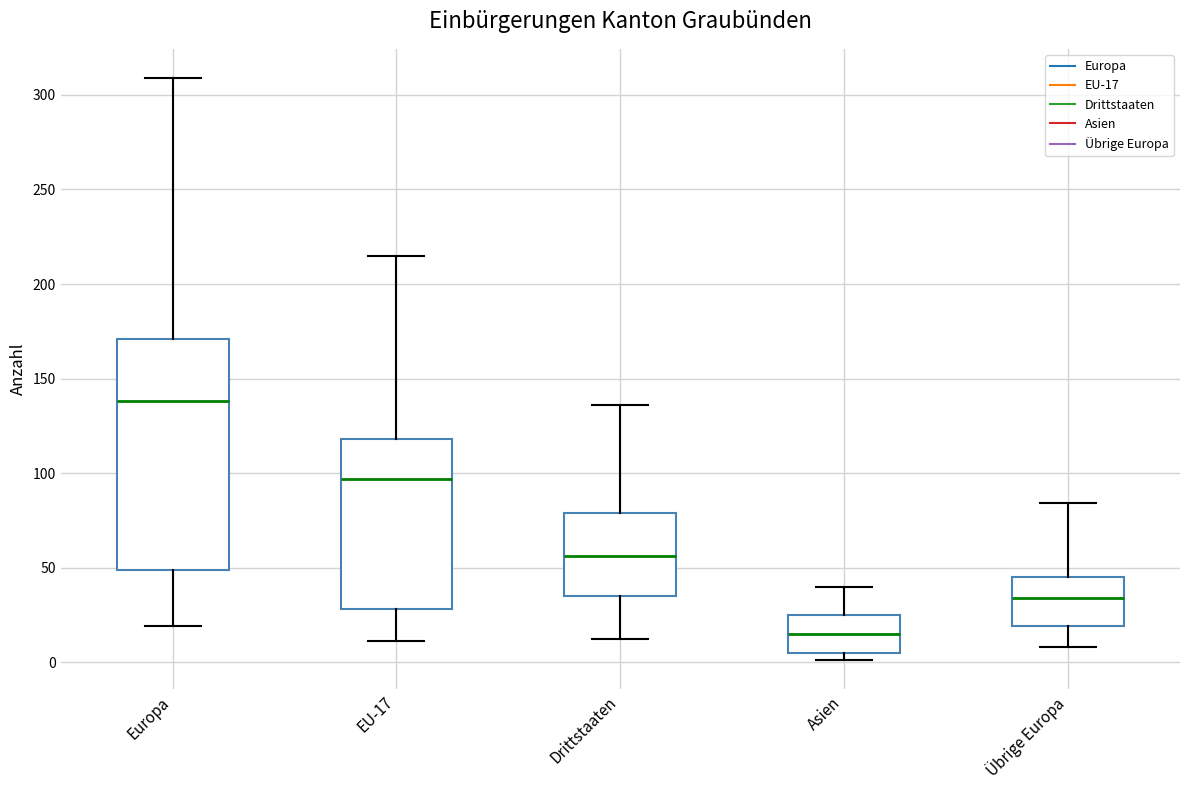

Where does the upper whisker of the box for Europa end on the y-axis? The values are not printed on the chart, so give them approximately, as read against the axis.

310